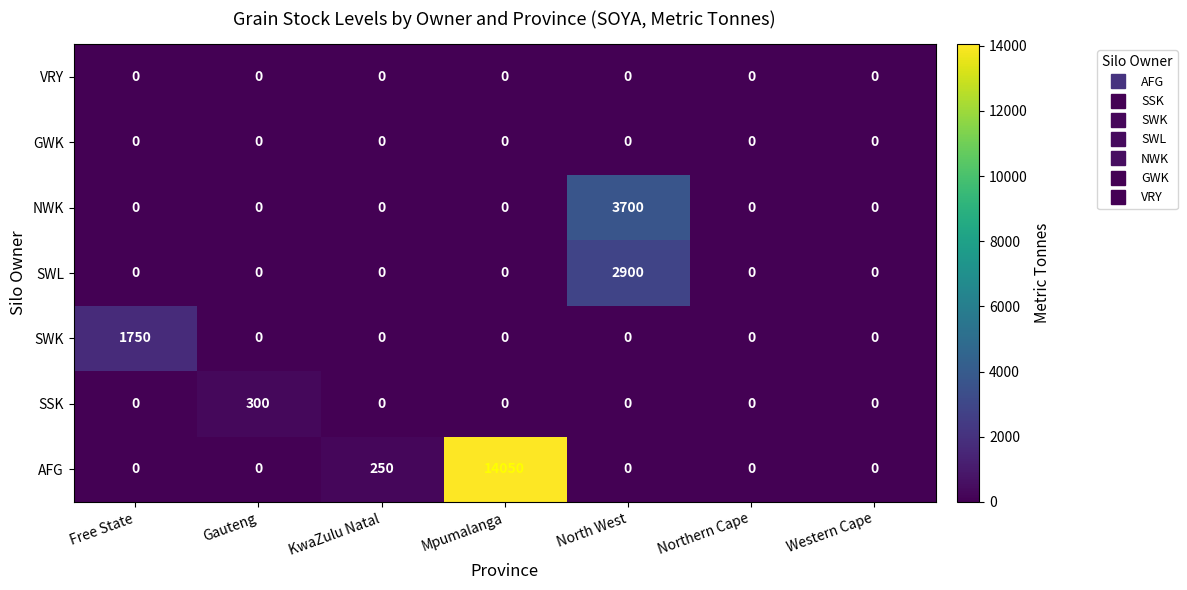

What is the maximum value for SWK?

1750